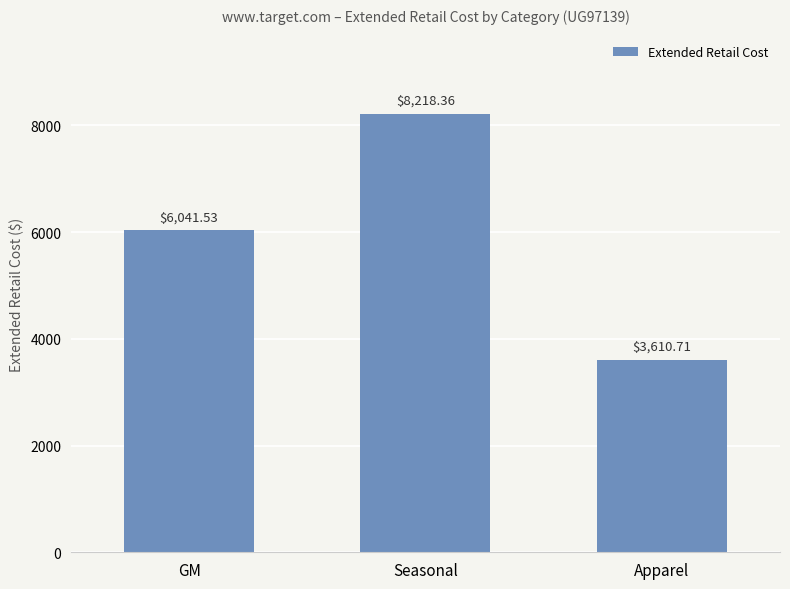

Does the chart contain any negative values?

No